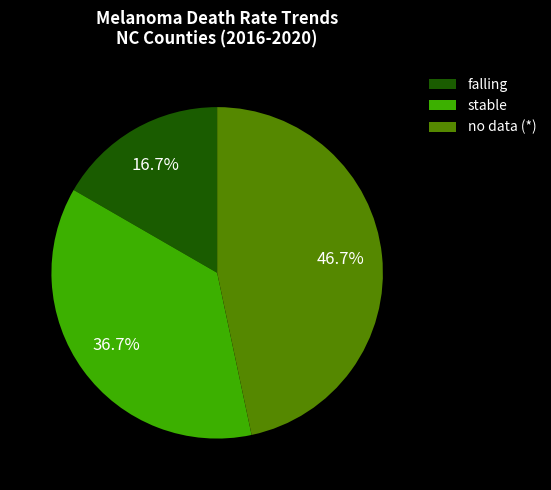

How many segments does this pie chart have?

3